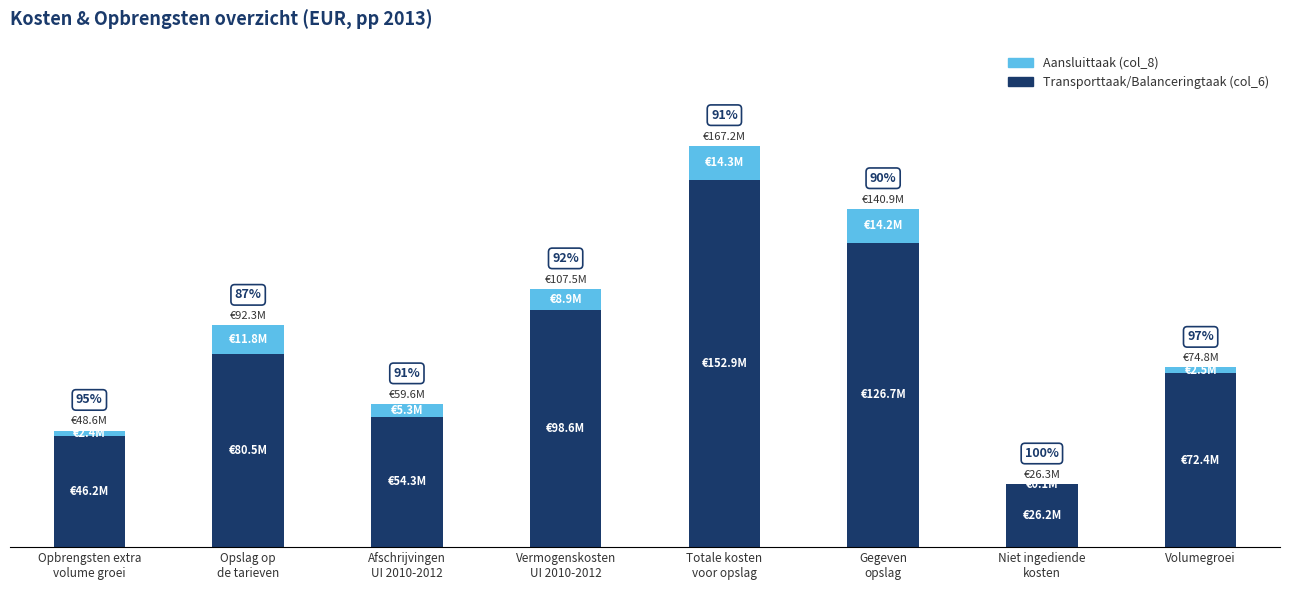

Is it true that Aansluittaak (col_8) equals 6.1 at Opslag op
de tarieven?

False